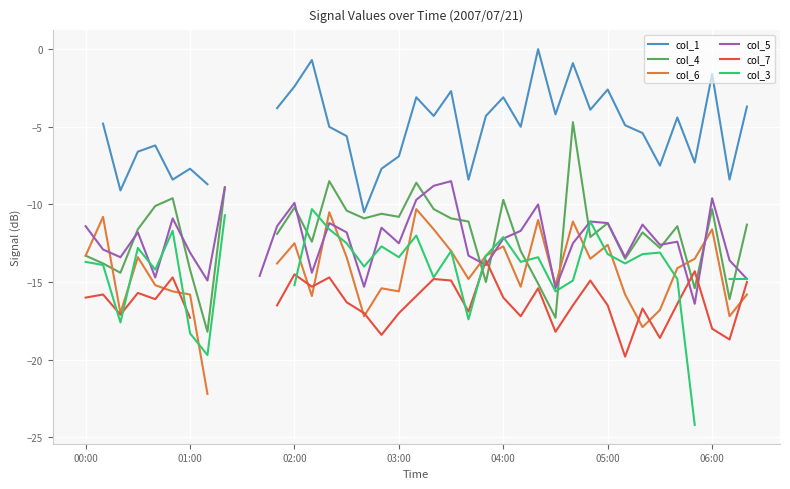

What is the total value across all series at 29?

-66.6